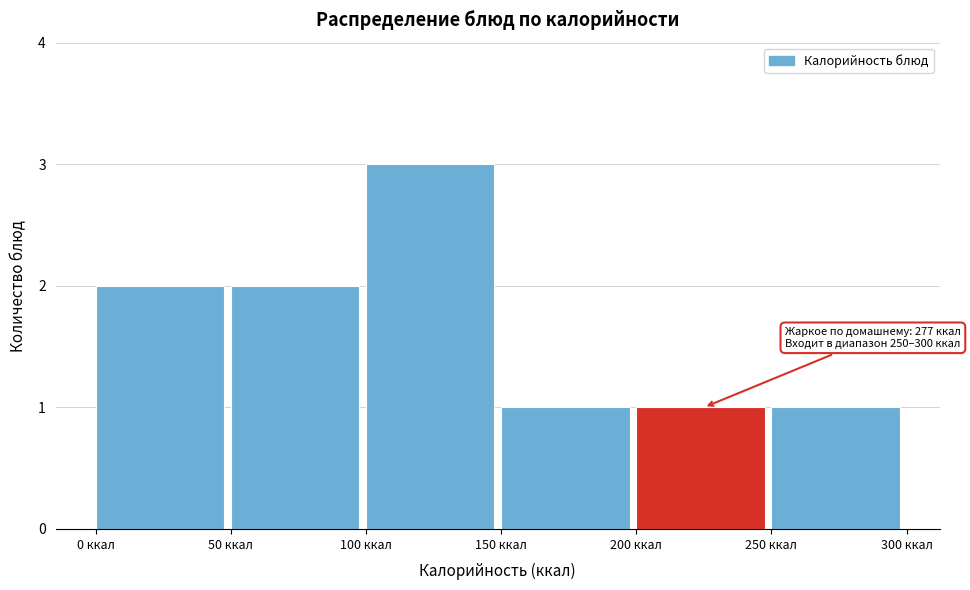

Which range on the x-axis has the tallest bar?

100 to 150